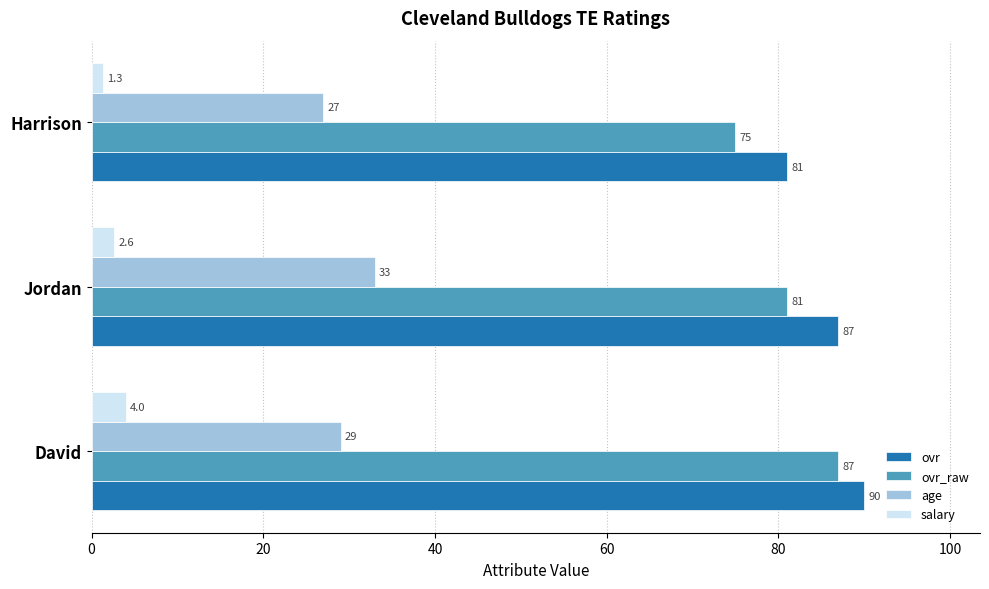

What is the average value of the ovr_raw series?

81.0